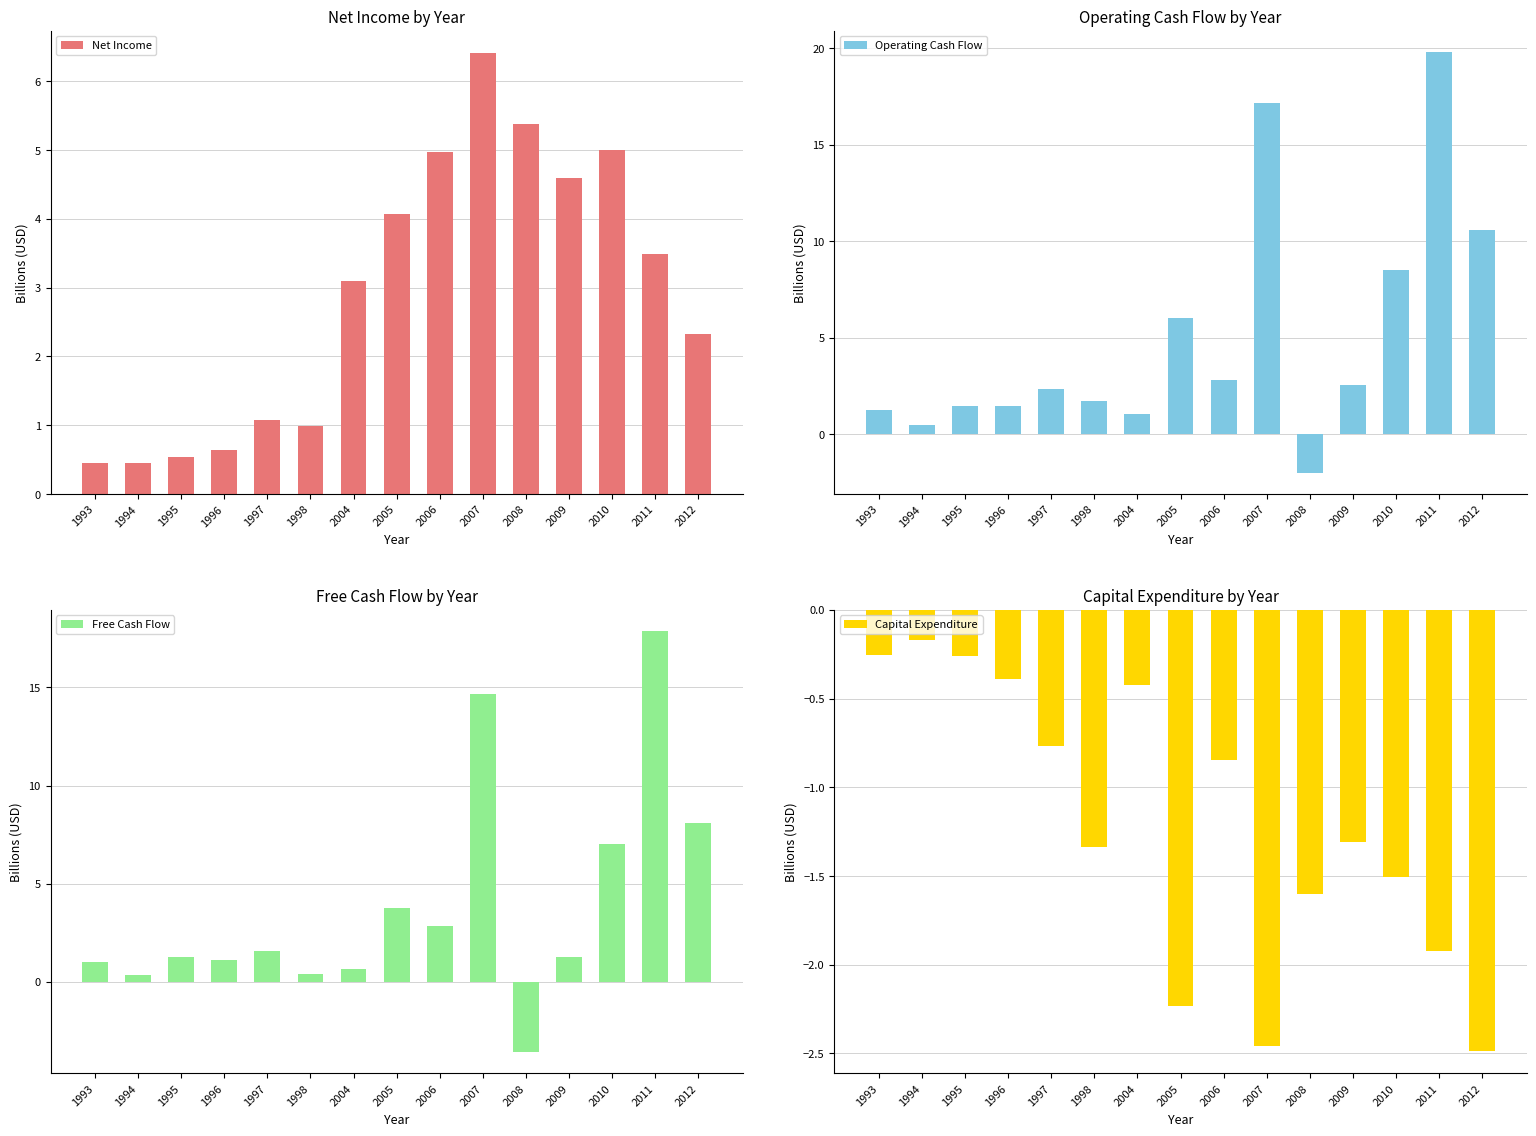

At which label does Net Income reach its peak?

2007